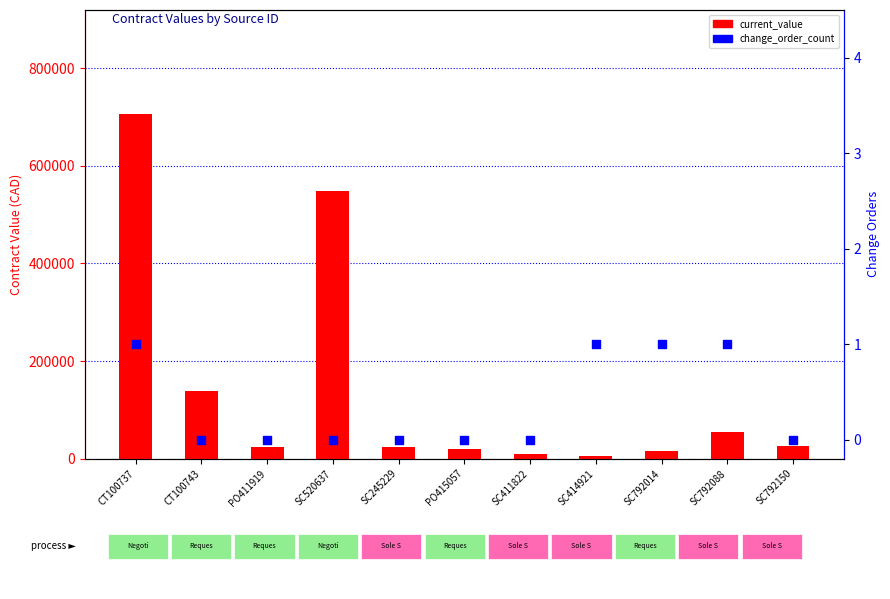

Which series contains the lowest Y value?

change_order_count